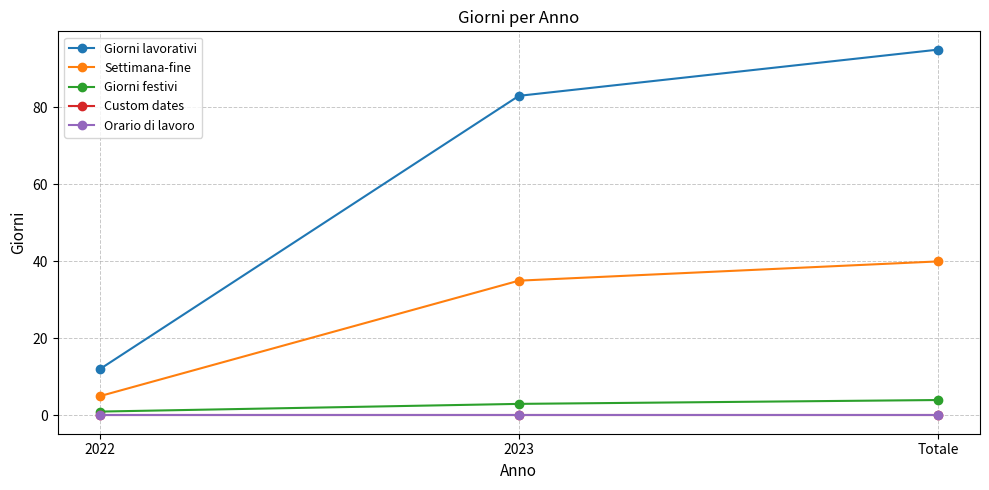

Does the chart have visible grid lines?

Yes